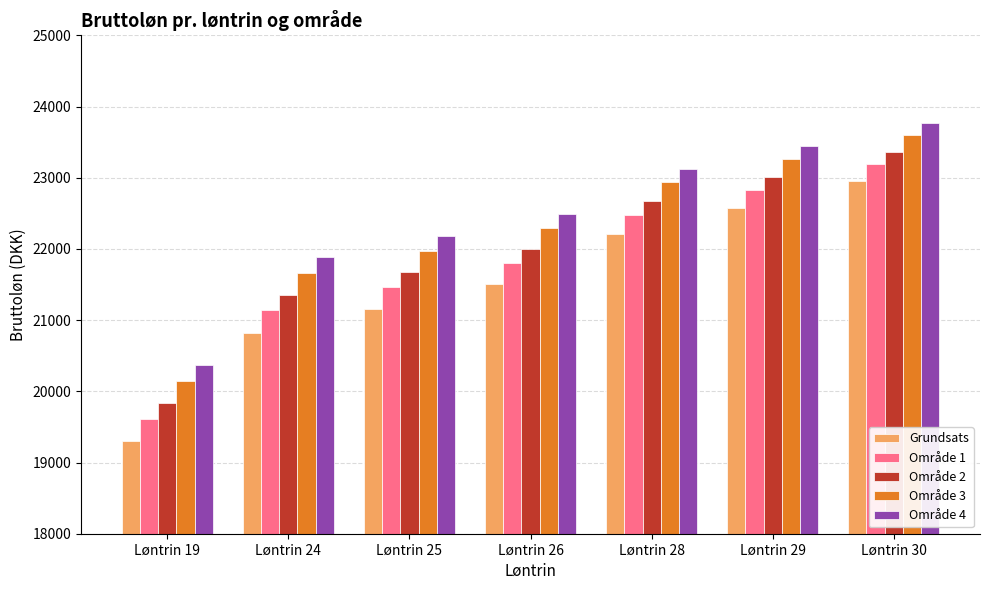

Reading right to left, transcribe all the data shown in this chart.

Grundsats: Løntrin 30=22951.7	Løntrin 29=22577.5	Løntrin 28=22211.2	Løntrin 26=21502.6	Løntrin 25=21160.0	Løntrin 24=20825.1	Løntrin 19=19298.3
Område 1: Løntrin 30=23195.1	Løntrin 29=22834.6	Løntrin 28=22481.1	Løntrin 26=21795.7	Løntrin 25=21463.5	Løntrin 24=21138.4	Løntrin 19=19613.6
Område 2: Løntrin 30=23363.7	Løntrin 29=23012.5	Løntrin 28=22667.9	Løntrin 26=21998.6	Løntrin 25=21673.6	Løntrin 24=21355.4	Løntrin 19=19831.8
Område 3: Løntrin 30=23607.1	Løntrin 29=23269.6	Løntrin 28=22937.8	Løntrin 26=22291.7	Løntrin 25=21977.3	Løntrin 24=21668.7	Løntrin 19=20147.1
Område 4: Løntrin 30=23775.7	Løntrin 29=23447.6	Løntrin 28=23124.6	Løntrin 26=22494.6	Løntrin 25=22187.4	Løntrin 24=21885.6	Løntrin 19=20365.4